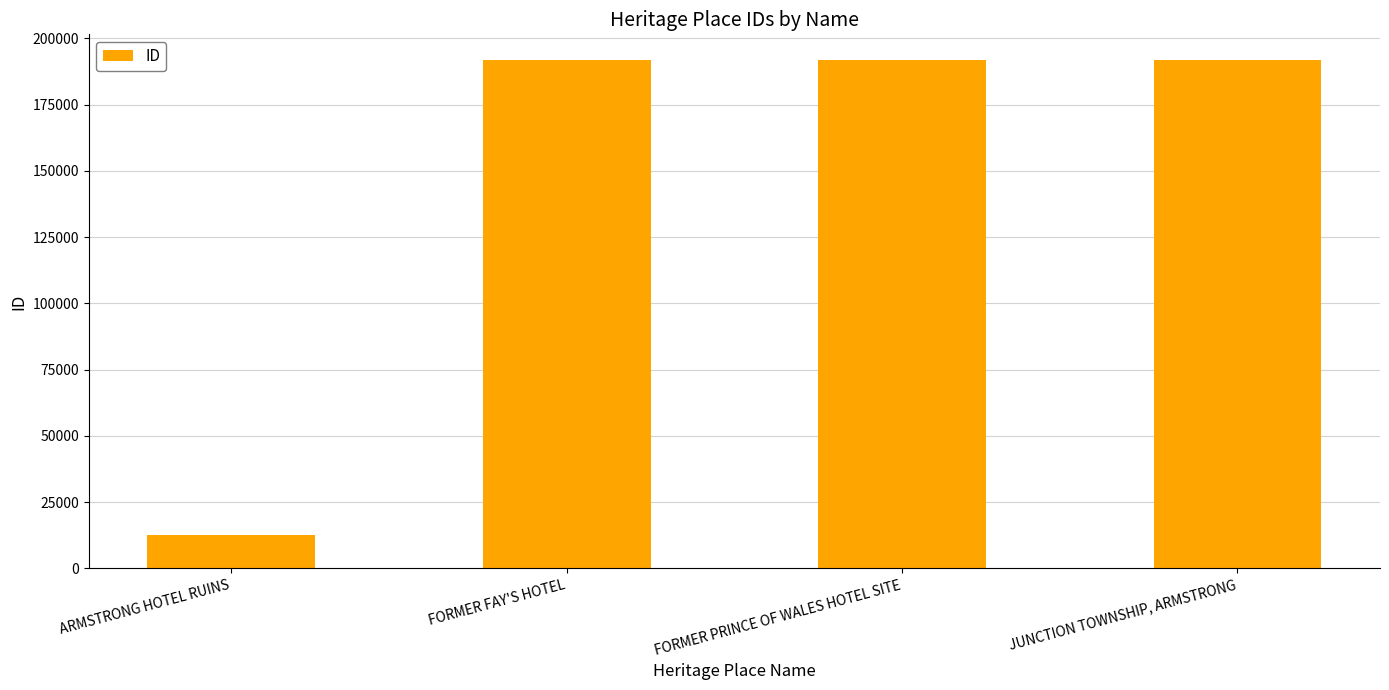

What is the label of the 3rd bar from the left?

FORMER PRINCE OF WALES HOTEL SITE